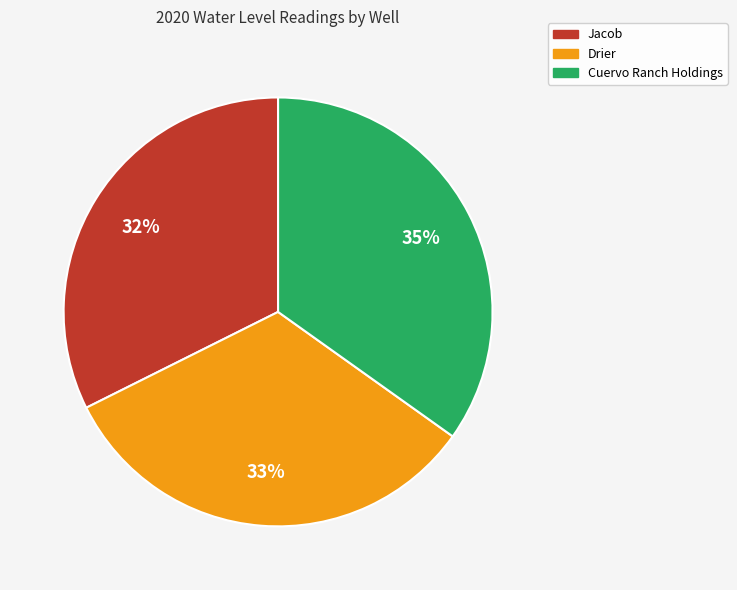

To the nearest percent, what percentage of the pie is Drier?

33%